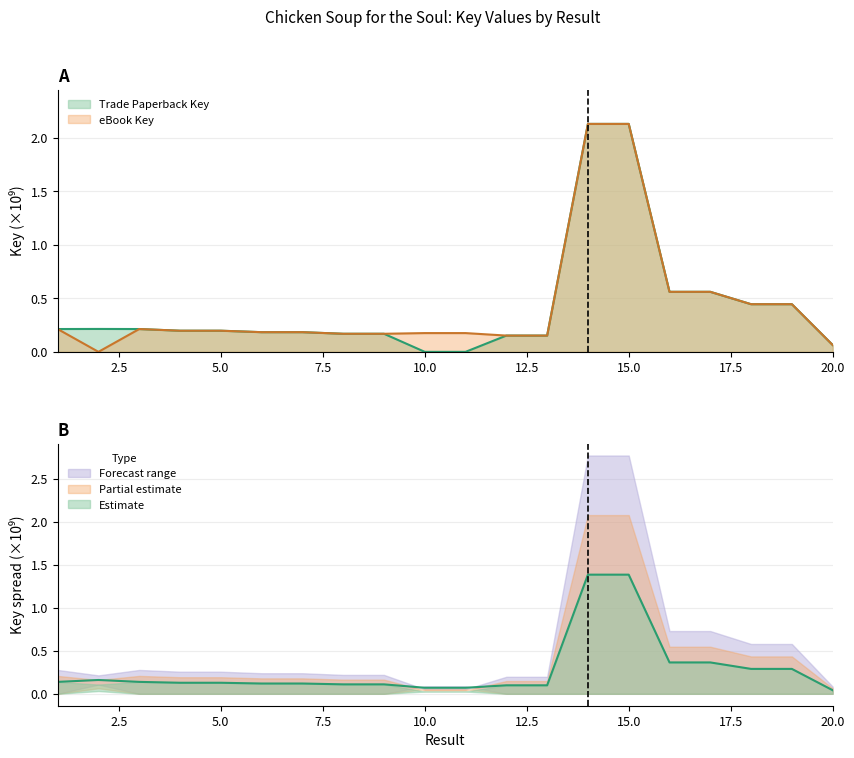

What is the total value across all series at 17?

1.1